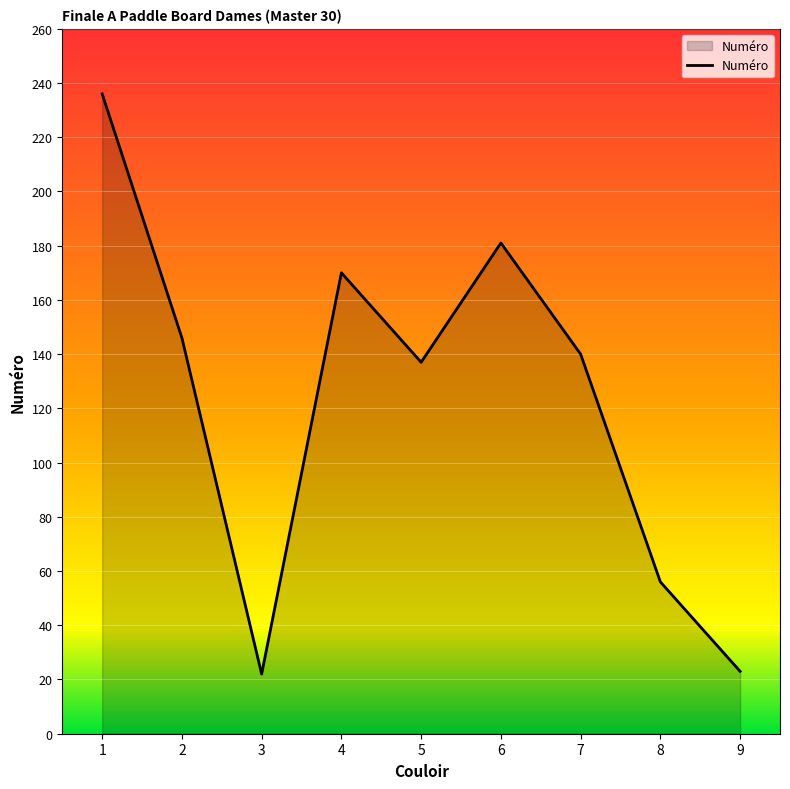

Between 1 and 7, which is larger?

1